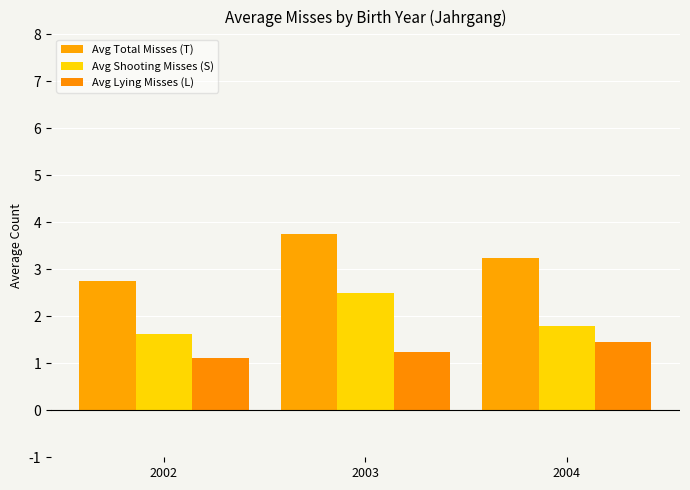

What is the value of the Avg Shooting Misses (S) bar at the 2nd from the left?

2.5